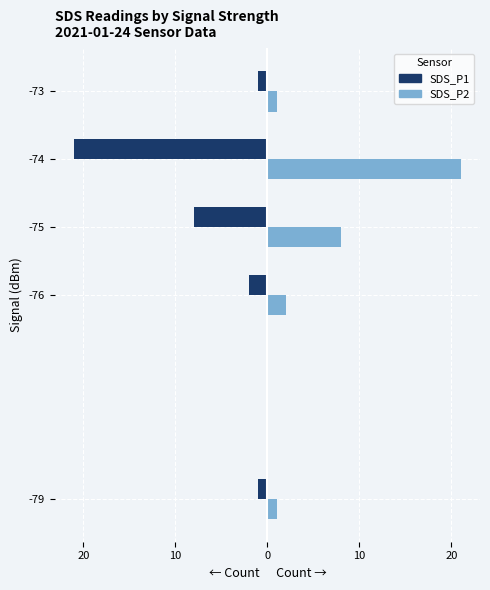

What are all the series names shown in the legend?

SDS_P1, SDS_P2